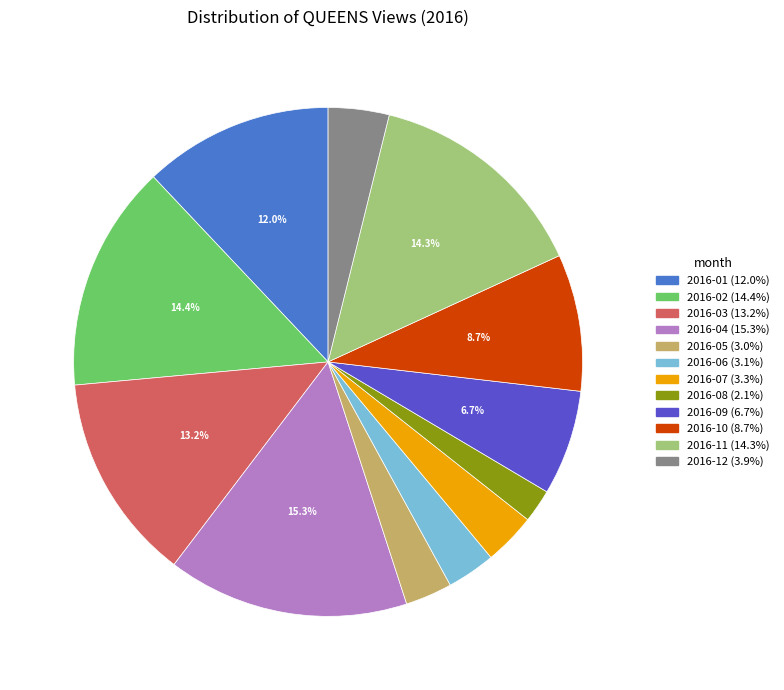

What percentage is the 2016-05 slice, to the nearest percent?

3%